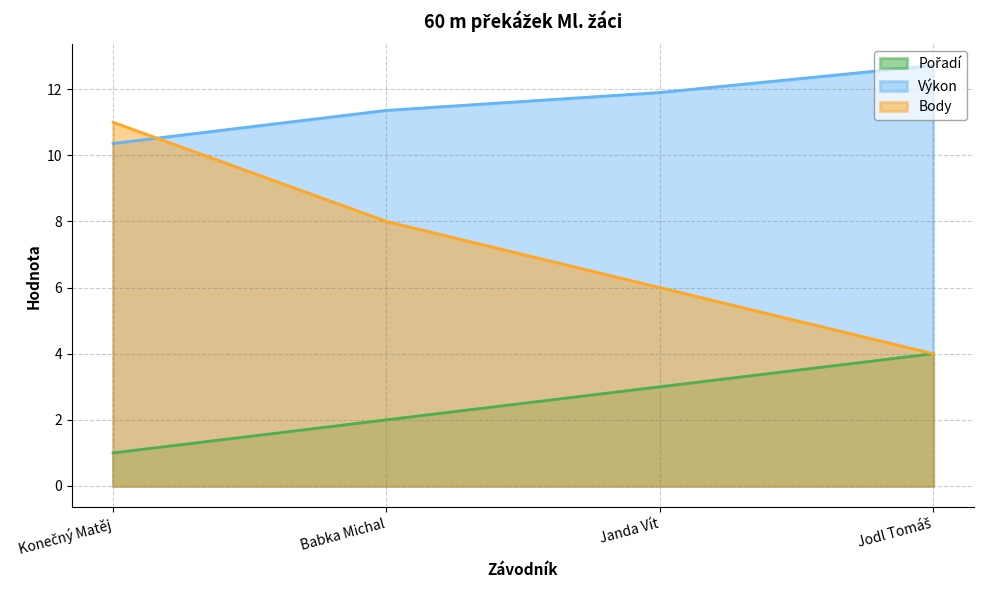

Count the number of categories in the chart.

4